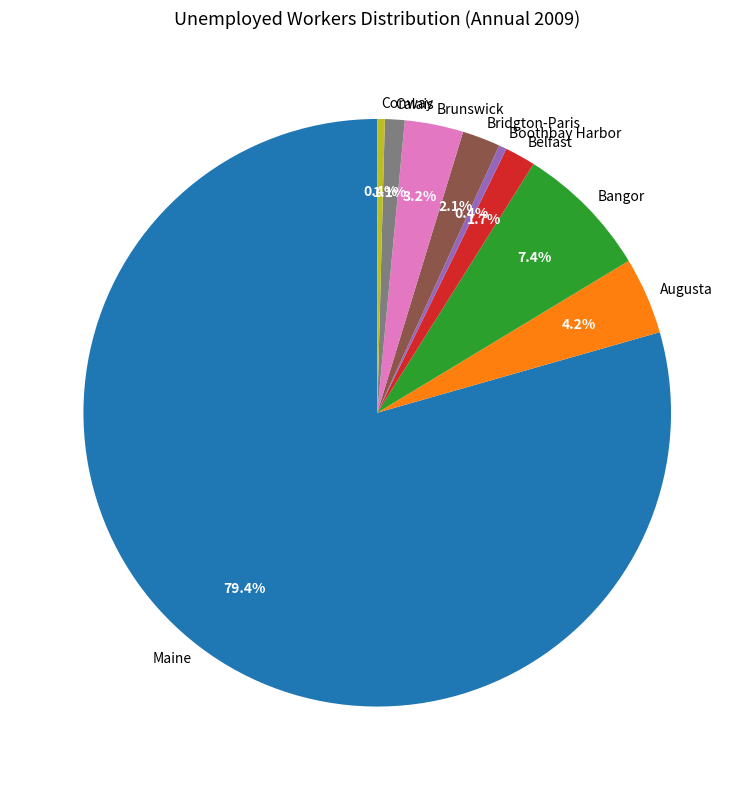

To the nearest percent, what is the average slice percentage?

11%